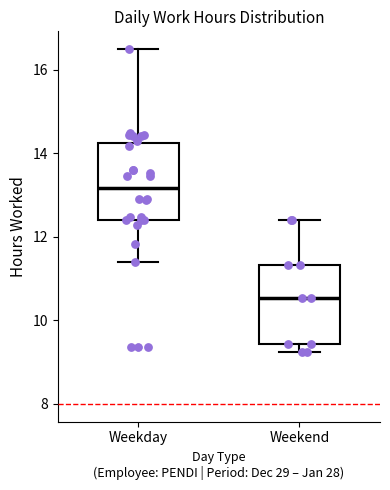

Reading left to right, read every box against the y-axis: the position of its median line, the range the box covers, and the ends of its whiskers. The values are not printed on the chart, so give them approximately, as read against the axis.

Weekday: median 13.2, box 12.4 to 14.2, whiskers 11.4 to 16.4
Weekend: median 10.6, box 9.4 to 11.4, whiskers 9.2 to 12.4